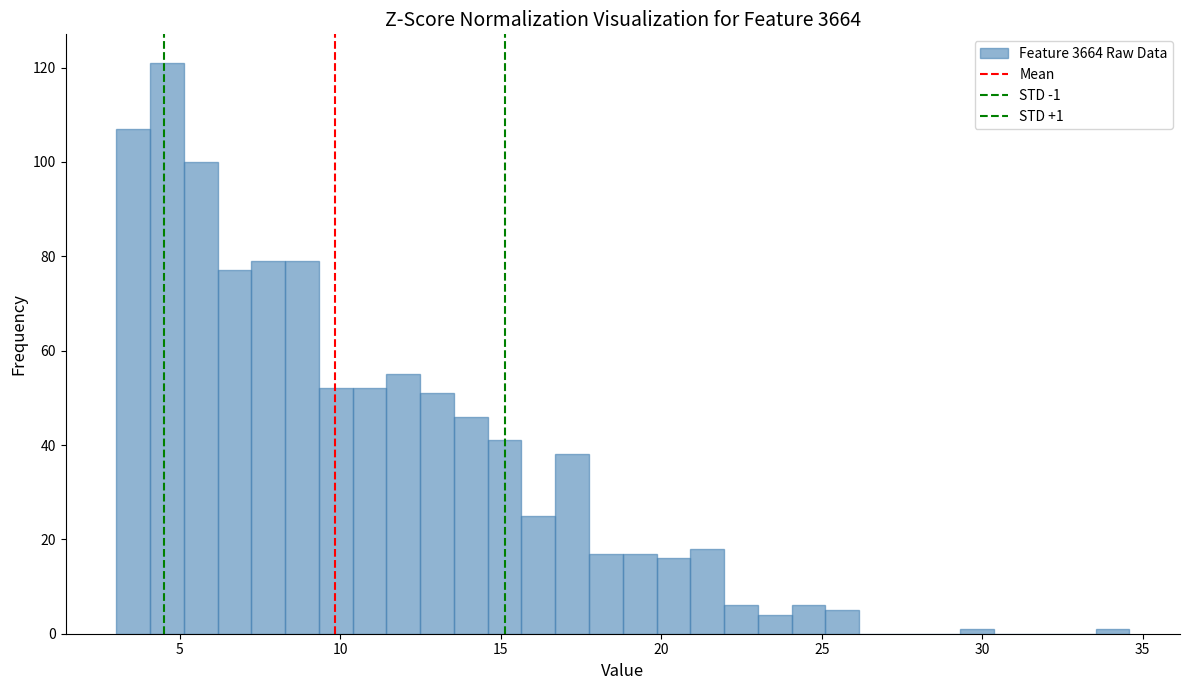

Read against the x-axis, roughly where is the centre of the tallest bar?

4.5